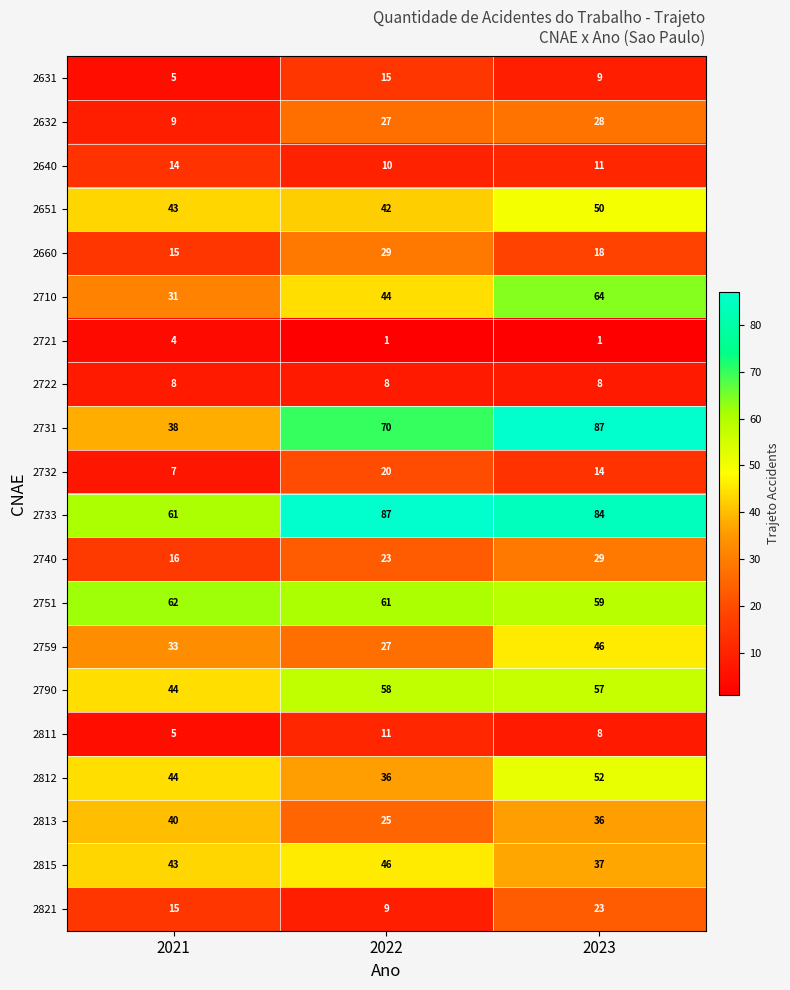

What is the difference between the second highest and minimum values in the 2812 series?

8